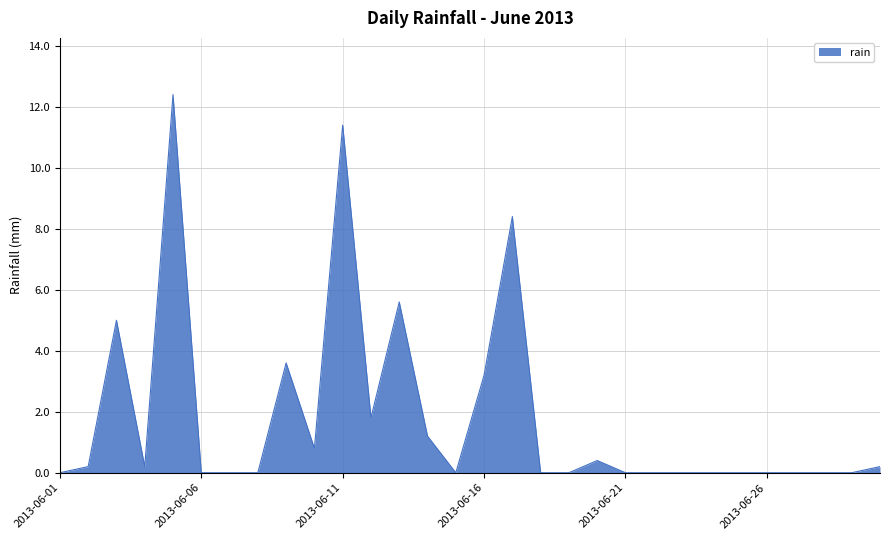

What is the greatest value displayed?

12.4